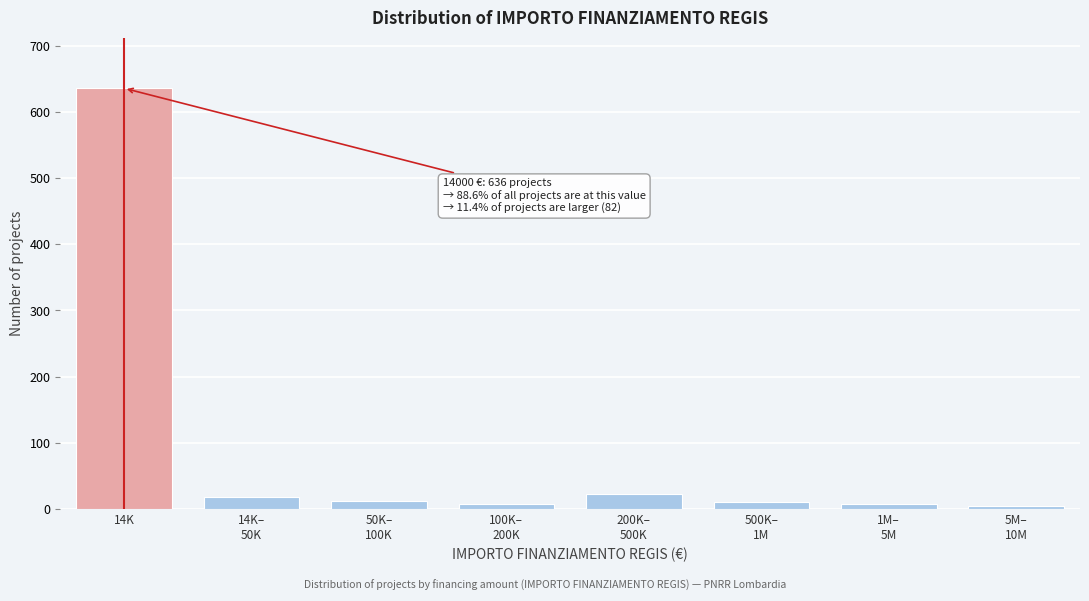

What is the average value?

90